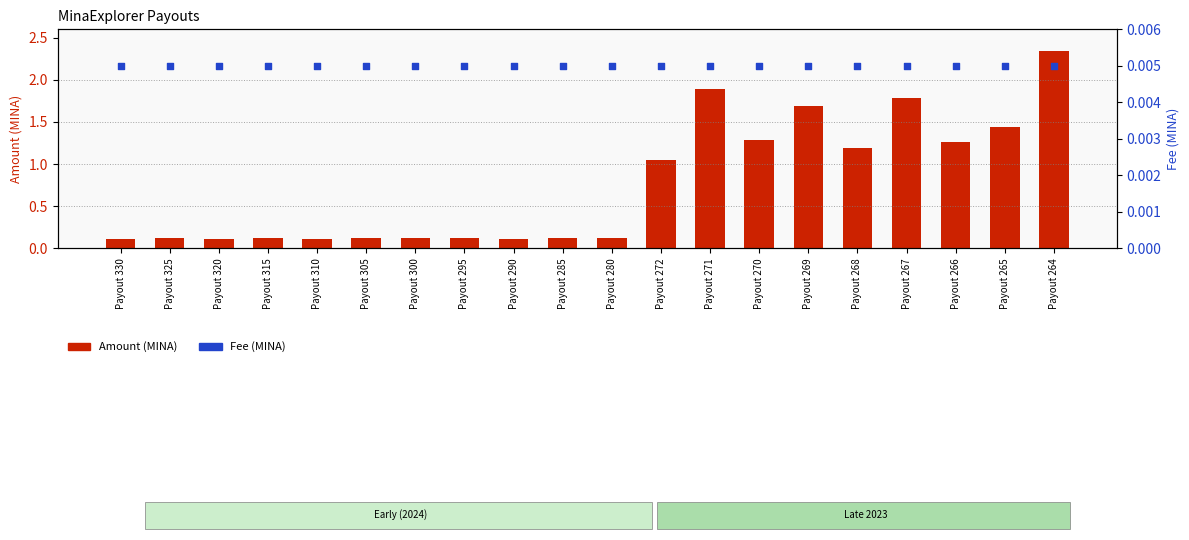

Which series reaches the maximum Y coordinate?

Amount (MINA)